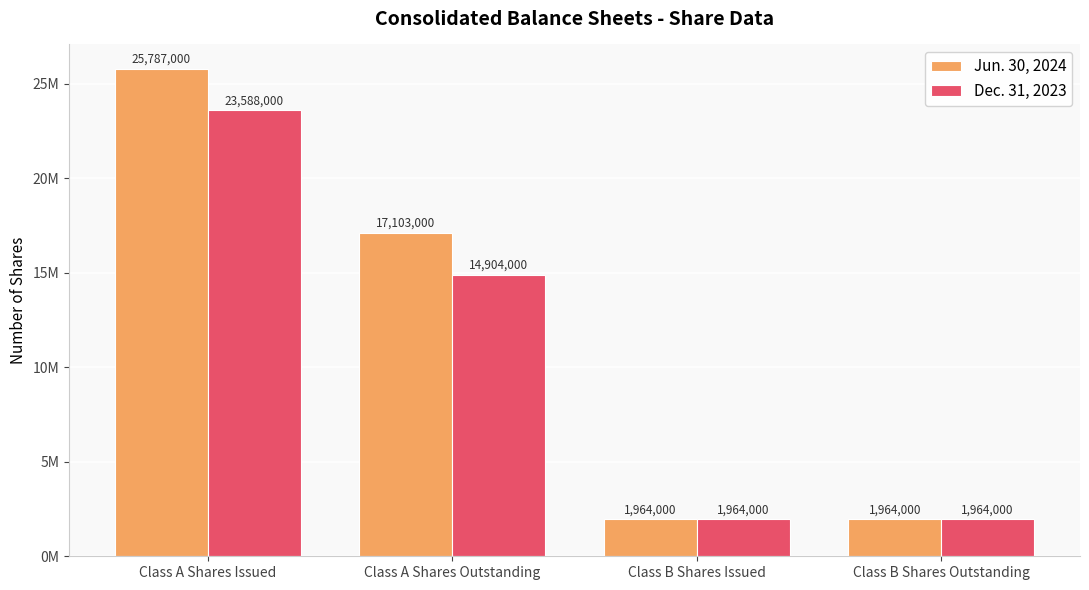

Which label corresponds to the smallest value in the chart?

Class B Shares Issued